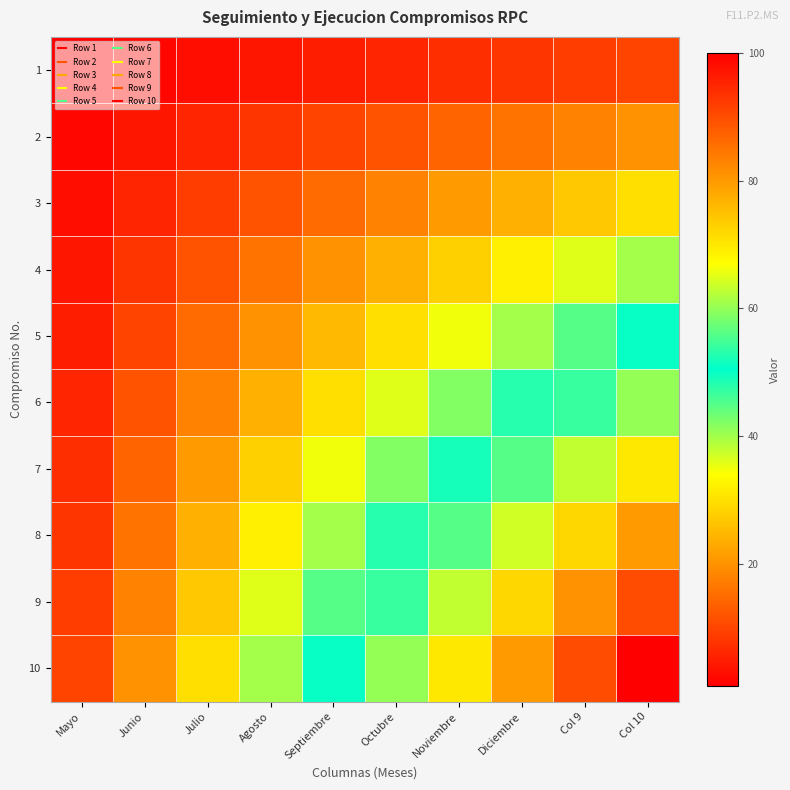

Reading right to left, transcribe all the data shown in this chart.

1: Col 10=10	Col 9=9	Diciembre=8	Noviembre=7	Octubre=6	Septiembre=5	Agosto=4	Julio=3	Junio=2	Mayo=1
2: Col 10=20	Col 9=18	Diciembre=16	Noviembre=14	Octubre=12	Septiembre=10	Agosto=8	Julio=6	Junio=4	Mayo=2
3: Col 10=30	Col 9=27	Diciembre=24	Noviembre=21	Octubre=18	Septiembre=15	Agosto=12	Julio=9	Junio=6	Mayo=3
4: Col 10=40	Col 9=36	Diciembre=32	Noviembre=28	Octubre=24	Septiembre=20	Agosto=16	Julio=12	Junio=8	Mayo=4
5: Col 10=50	Col 9=45	Diciembre=40	Noviembre=35	Octubre=30	Septiembre=25	Agosto=20	Julio=15	Junio=10	Mayo=5
6: Col 10=60	Col 9=54	Diciembre=48	Noviembre=42	Octubre=36	Septiembre=30	Agosto=24	Julio=18	Junio=12	Mayo=6
7: Col 10=70	Col 9=63	Diciembre=56	Noviembre=49	Octubre=42	Septiembre=35	Agosto=28	Julio=21	Junio=14	Mayo=7
8: Col 10=80	Col 9=72	Diciembre=64	Noviembre=56	Octubre=48	Septiembre=40	Agosto=32	Julio=24	Junio=16	Mayo=8
9: Col 10=90	Col 9=81	Diciembre=72	Noviembre=63	Octubre=54	Septiembre=45	Agosto=36	Julio=27	Junio=18	Mayo=9
10: Col 10=100	Col 9=90	Diciembre=80	Noviembre=70	Octubre=60	Septiembre=50	Agosto=40	Julio=30	Junio=20	Mayo=10